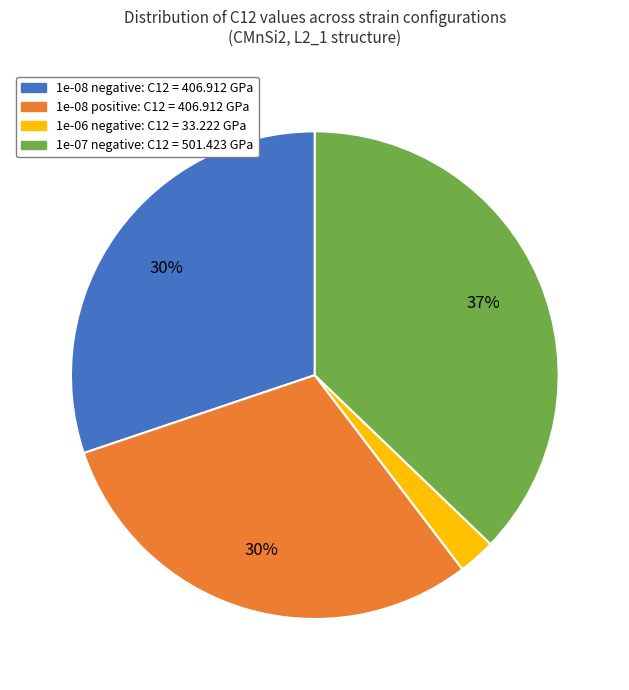

Is it true that 1e-08 negative is 30% of the pie?

True